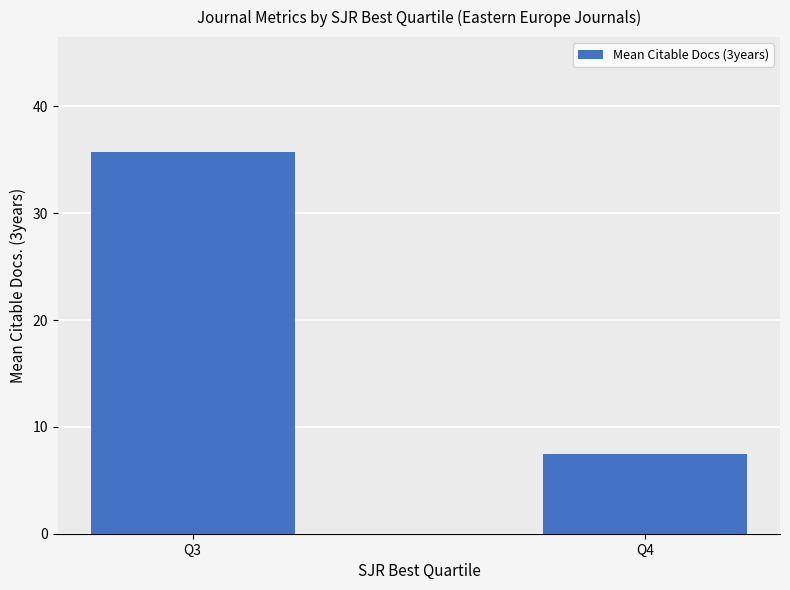

How many values are below 35?

1